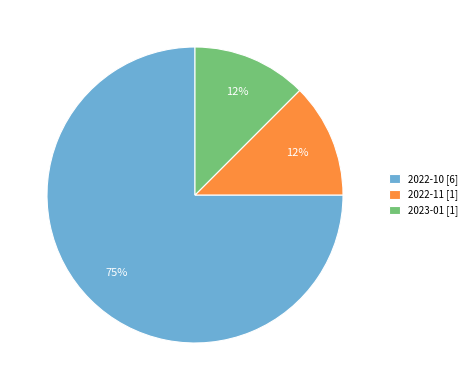

To the nearest percent, what is the average slice percentage?

33%